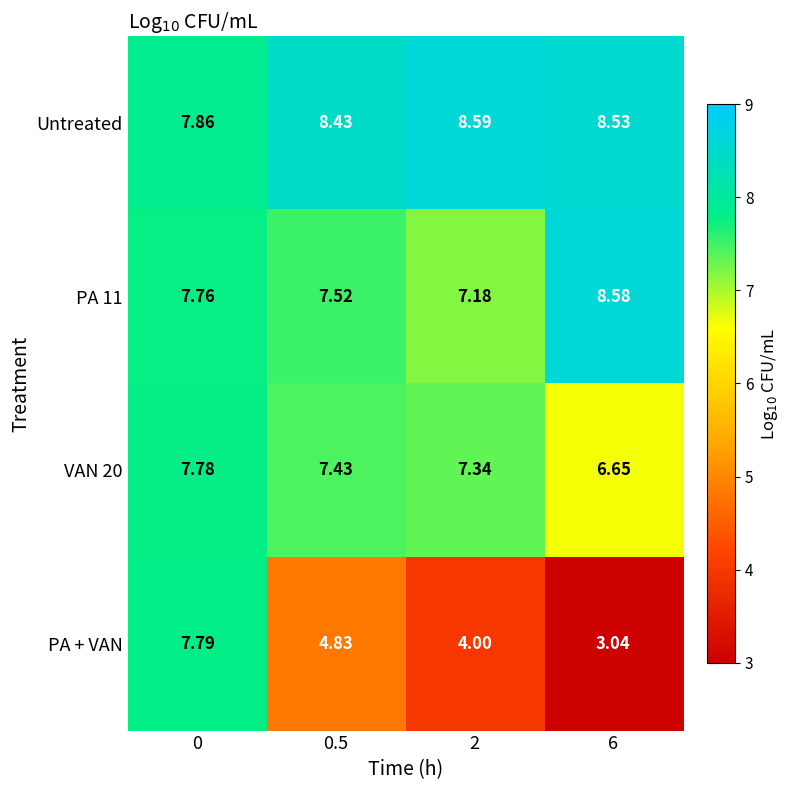

At which category does the chart reach its minimum across all series?

6